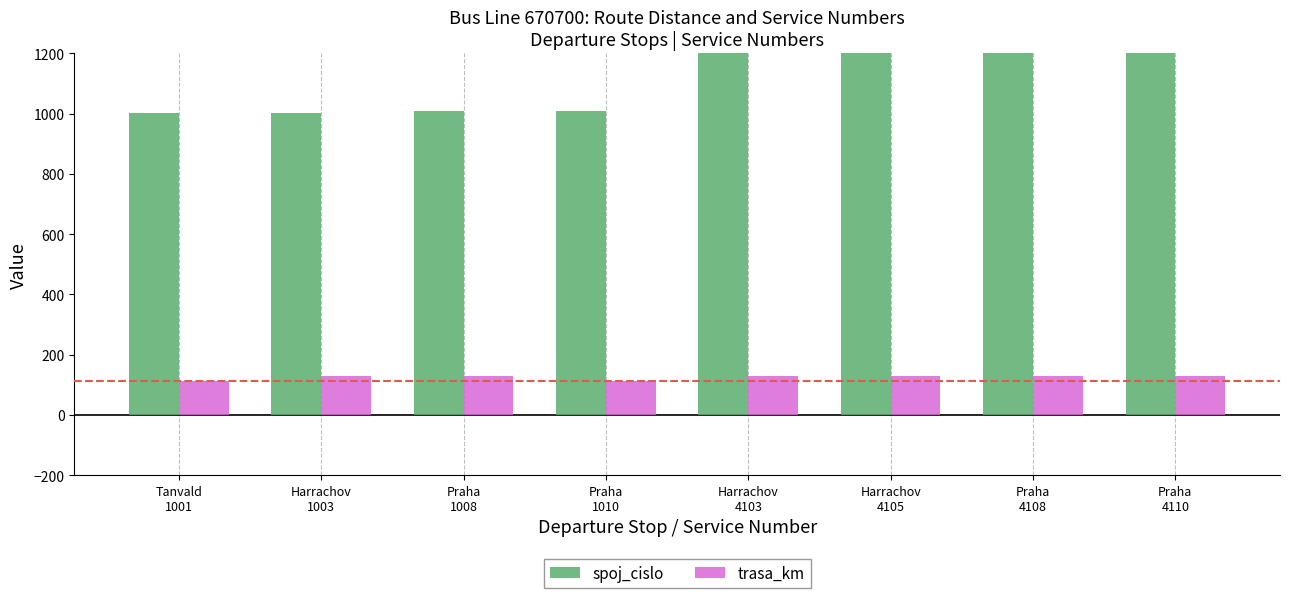

What is the label of the 5th bar from the left?

Harrachov 4103